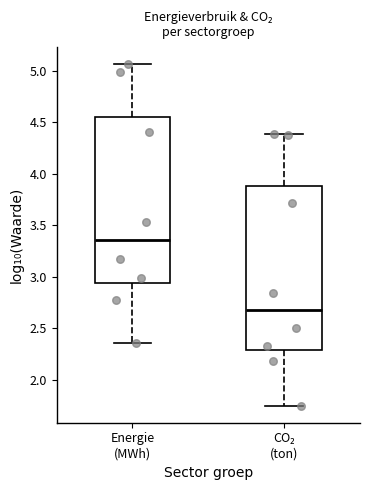

Reading left to right, read every box against the y-axis: the position of its median line, the range the box covers, and the ends of its whiskers. The values are not printed on the chart, so give them approximately, as read against the axis.

Energie (MWh): median 3.35, box 2.95 to 4.55, whiskers 2.35 to 5.05
CO₂ (ton): median 2.70, box 2.30 to 3.90, whiskers 1.75 to 4.40